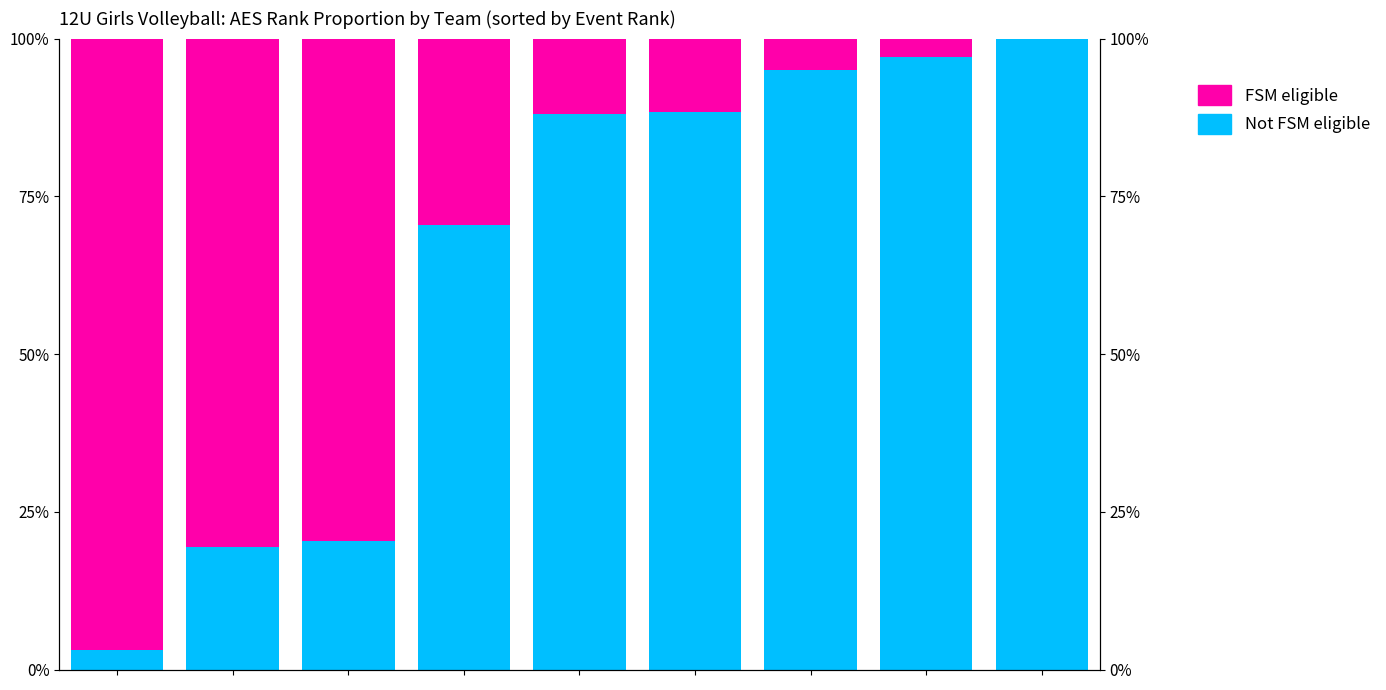

How many values in the FSM eligible series are below 11?

3